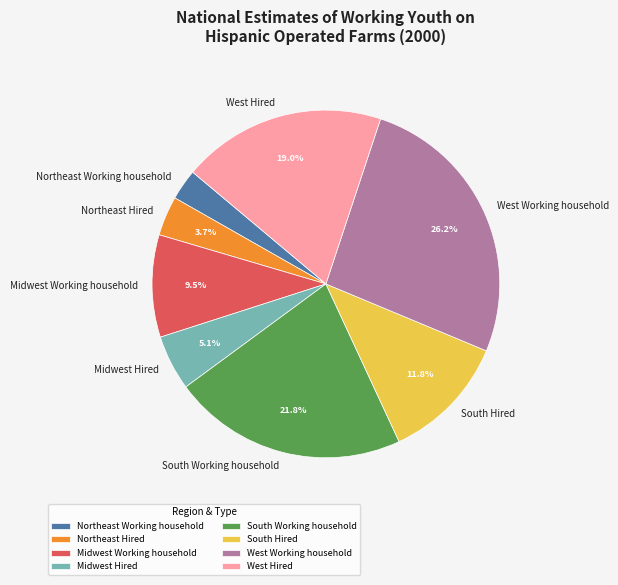

How much of the chart is everything except West Hired?

81.0%